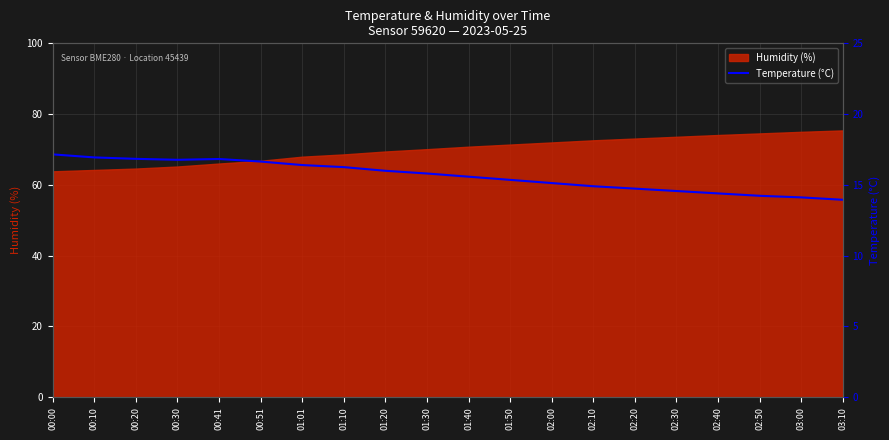

How many lines are shown in the chart?

1